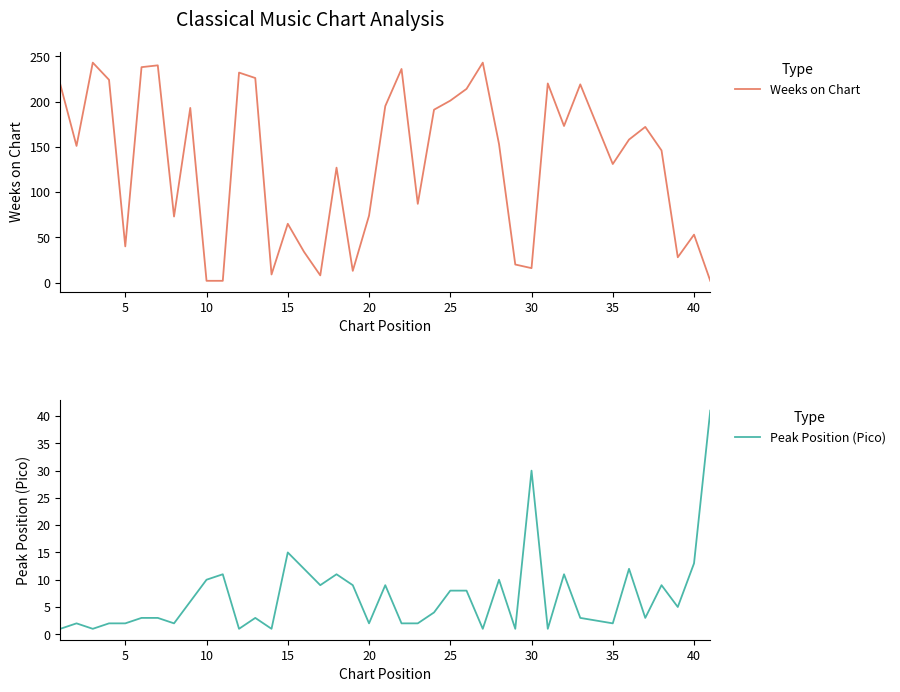

What is the maximum value for Weeks on Chart?

243